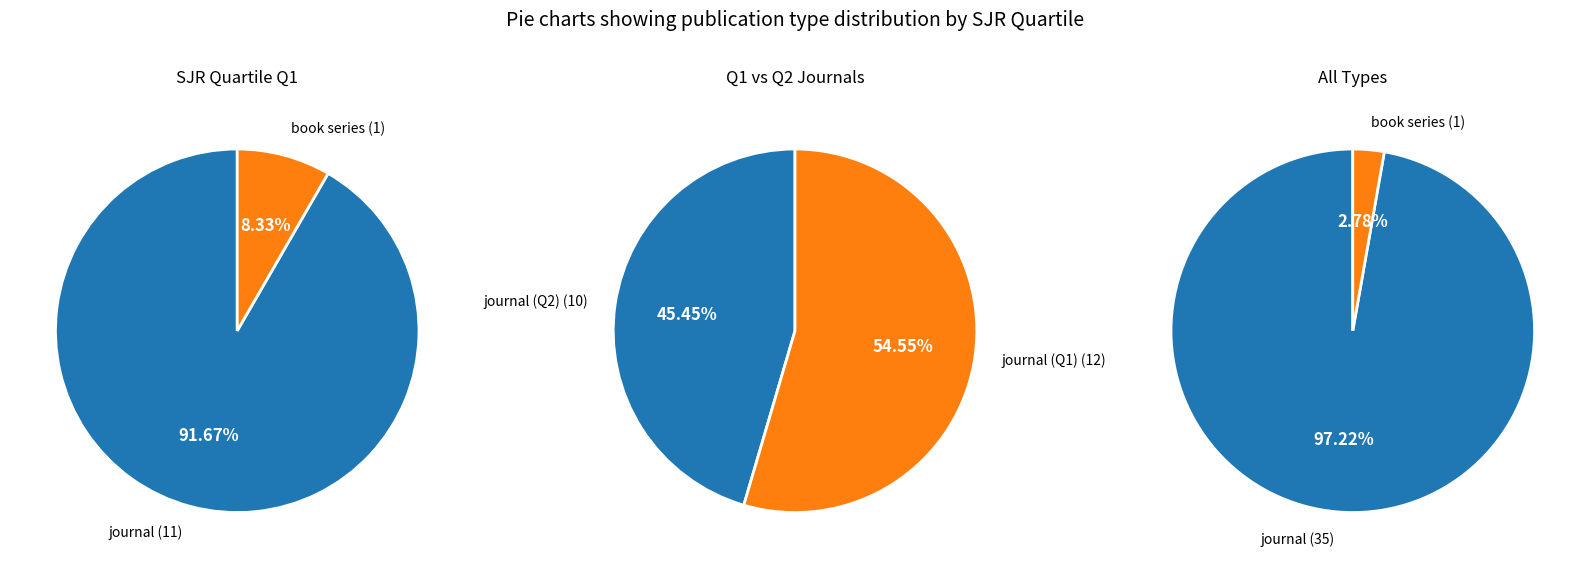

Which slice represents more than half of the pie?

journal